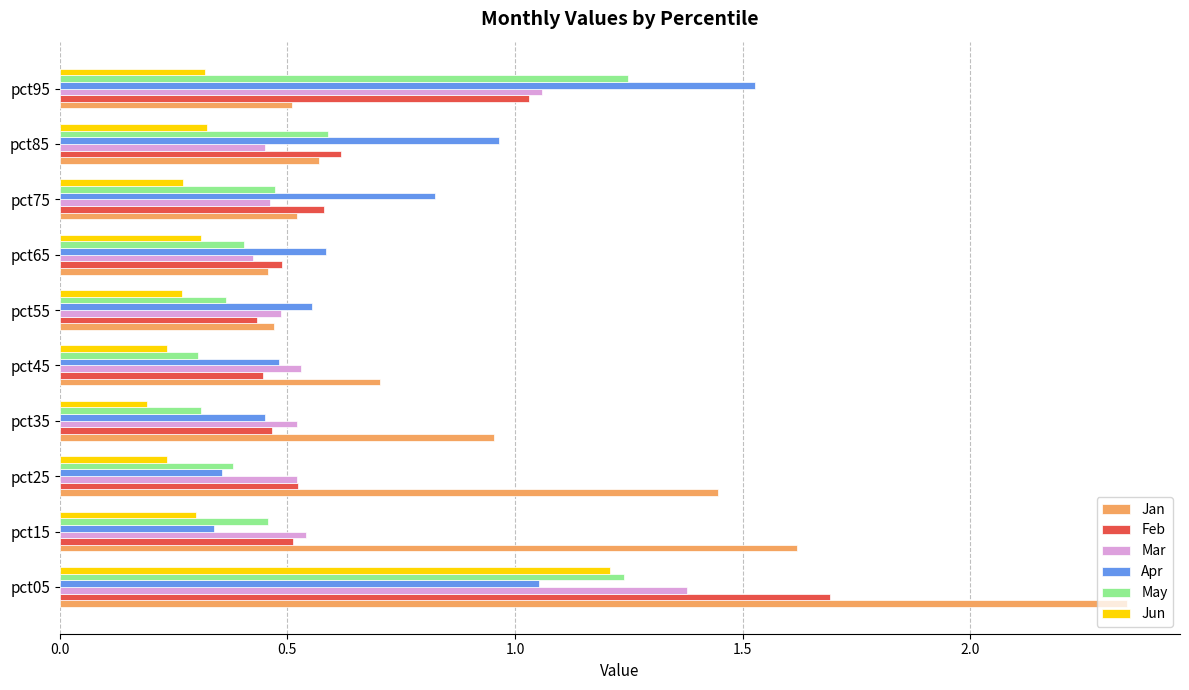

How many series are shown in this chart?

6